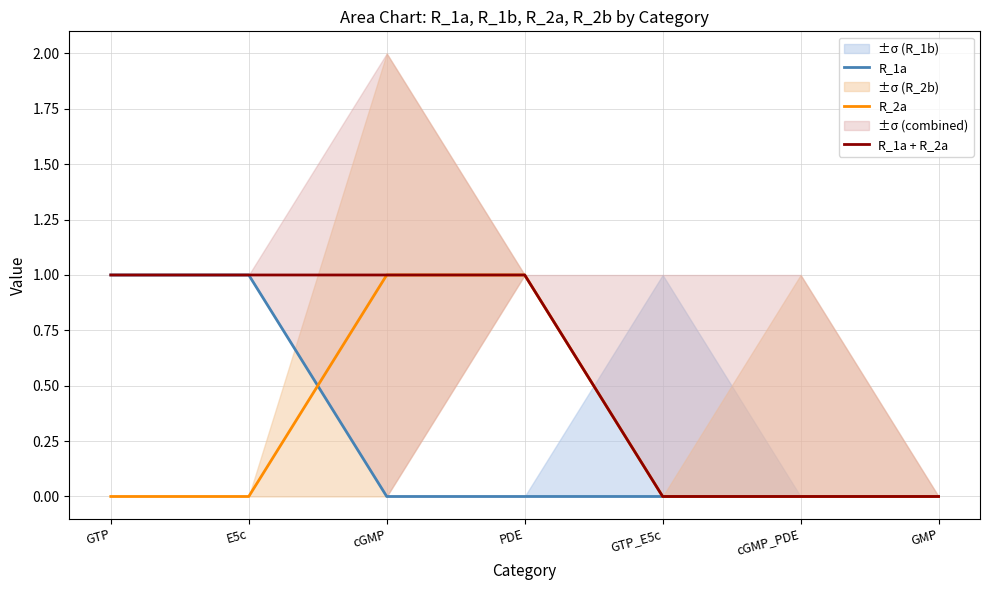

True or false: R_1a + R_2a and R_2a intersect in this chart.

False